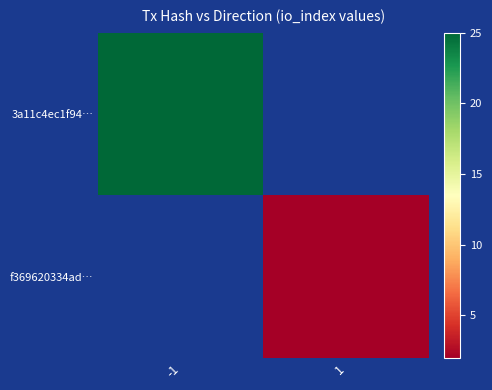

What is the greatest value displayed?

25.0